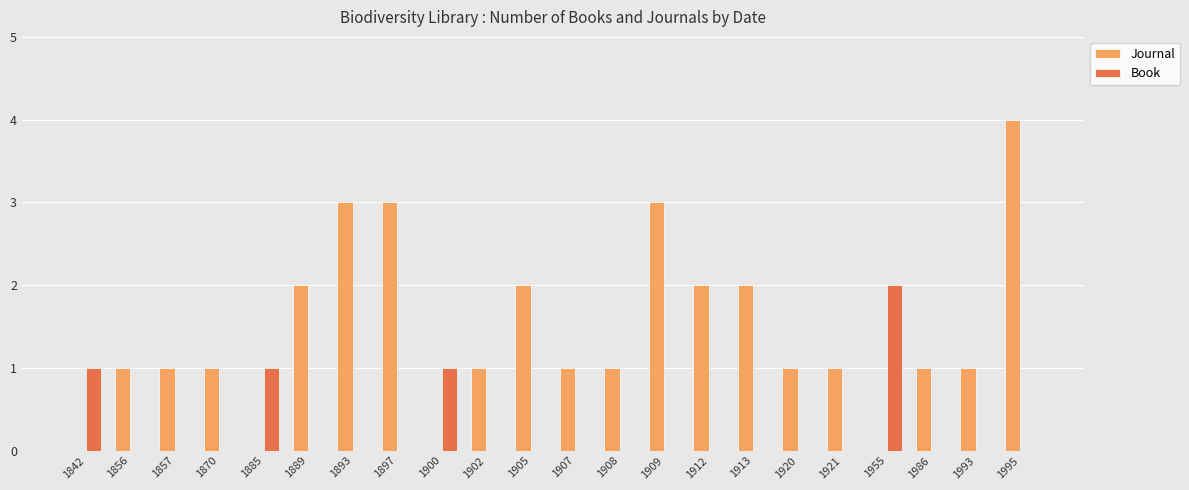

At which category is the sum across all series the highest?

1995